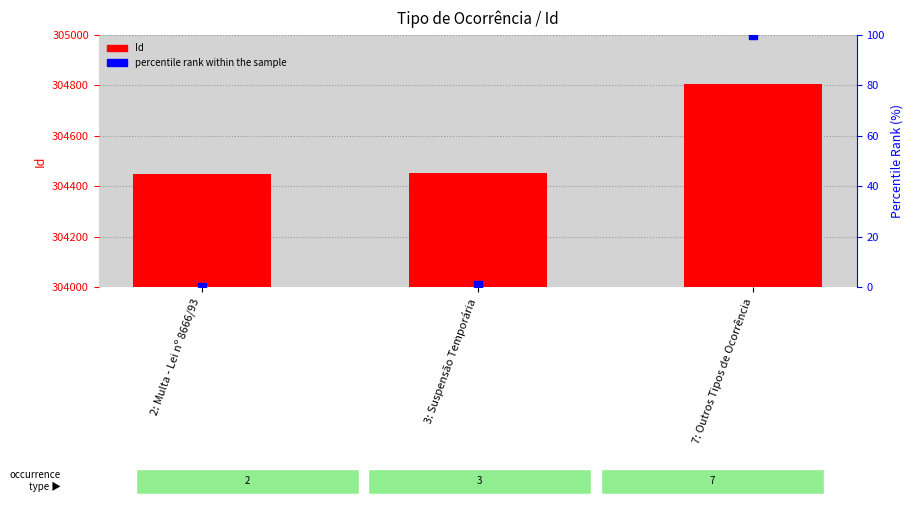

What is the total value across all series at 3: Suspensão Temporária?

304453.8